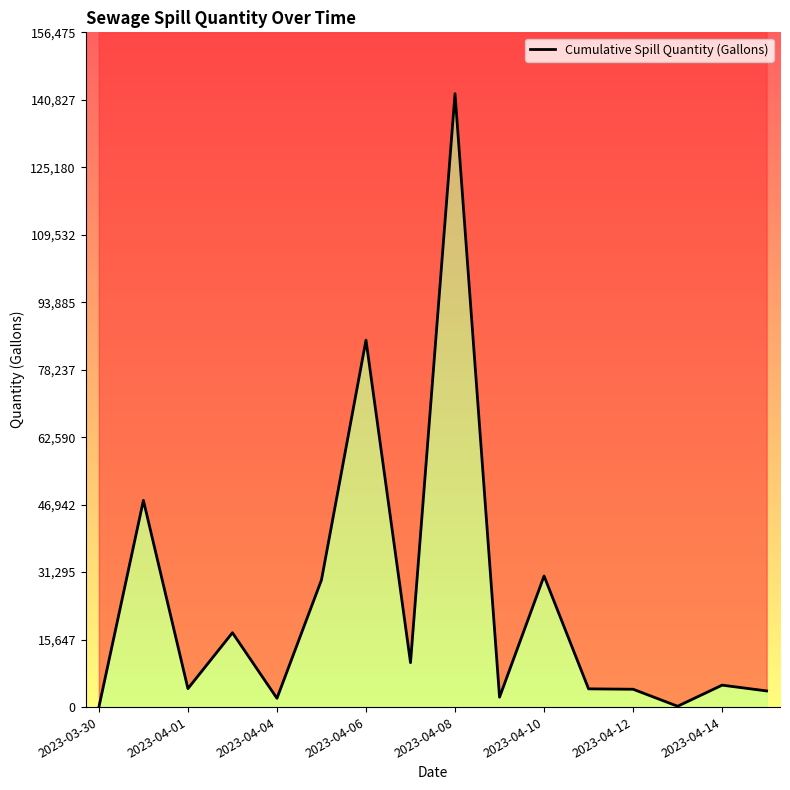

What is the change in value from 2023-04-01 to 2023-04-10?

+26116